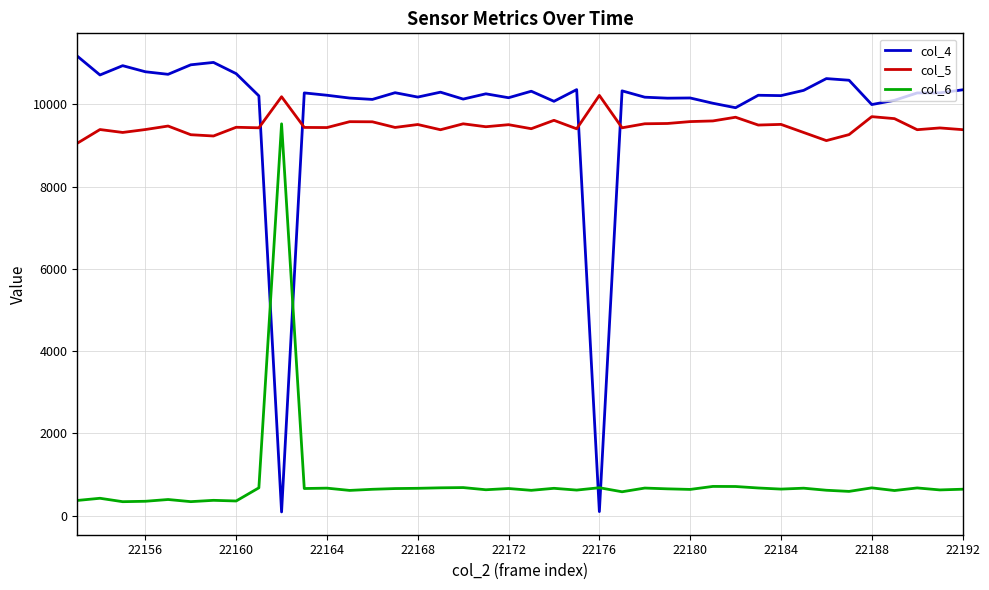

What is the minimum value shown in the chart?

93